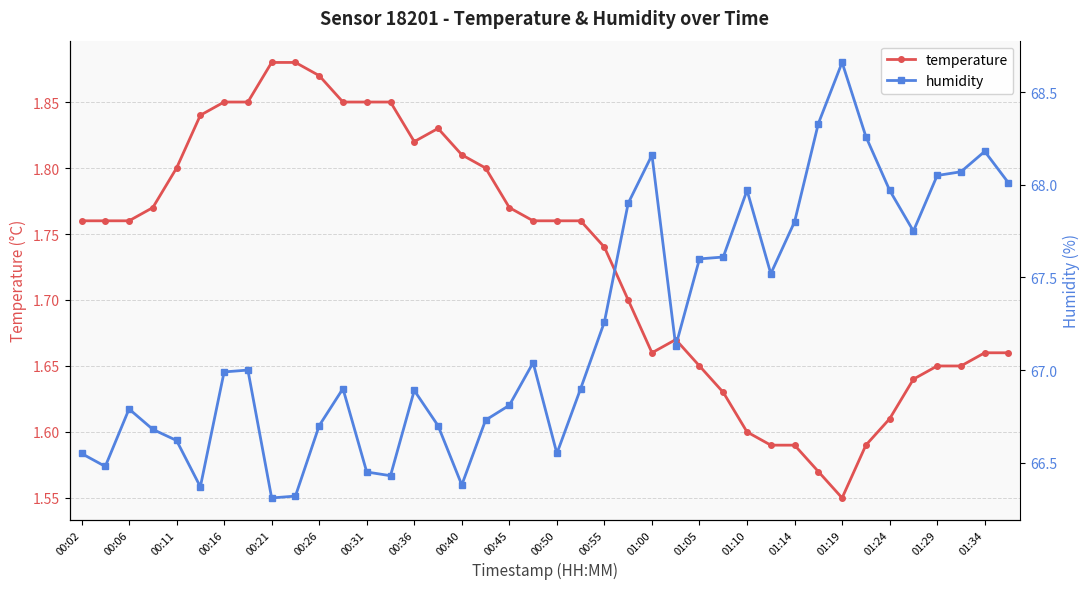

Reading left to right, transcribe all the data shown in this chart.

temperature: 1.8	1.8	1.8	1.8	1.8	1.8	1.9	1.9	1.9	1.9	1.9	1.9	1.9	1.9	1.8	1.8	1.8	1.8	1.8	1.8	1.8	1.8	1.7	1.7	1.7	1.7	1.6	1.6	1.6	1.6	1.6	1.6	1.6	1.6	1.6	1.6	1.6	1.6	1.7	1.7
humidity: 66.5	66.5	66.8	66.7	66.6	66.4	67.0	67.0	66.3	66.3	66.7	66.9	66.5	66.4	66.9	66.7	66.4	66.7	66.8	67.0	66.5	66.9	67.3	67.9	68.2	67.1	67.6	67.6	68.0	67.5	67.8	68.3	68.7	68.3	68.0	67.8	68.0	68.1	68.2	68.0